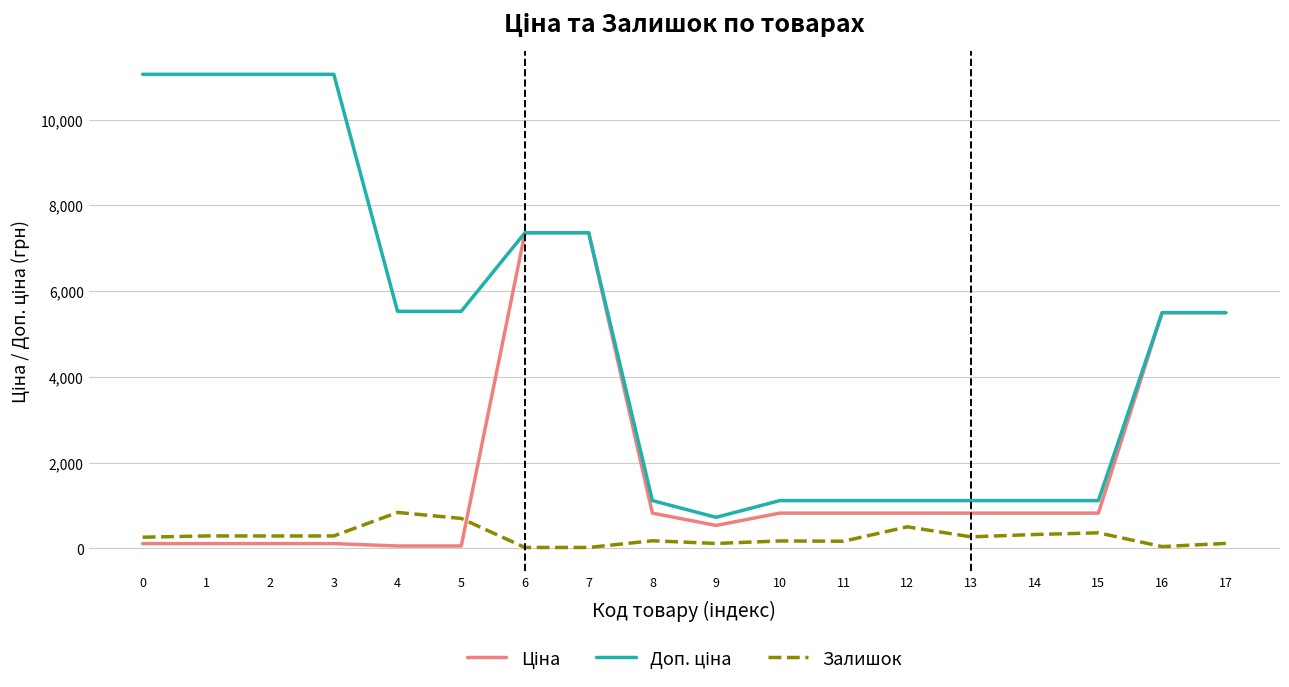

Count the number of data series in this chart.

3